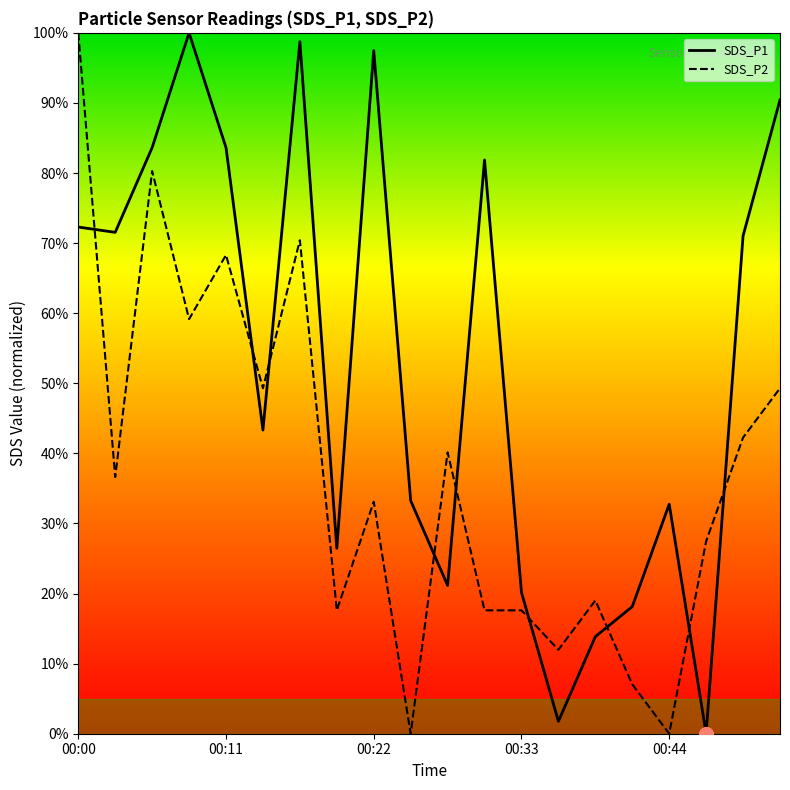

Which series has the largest total across all categories?

SDS_P1